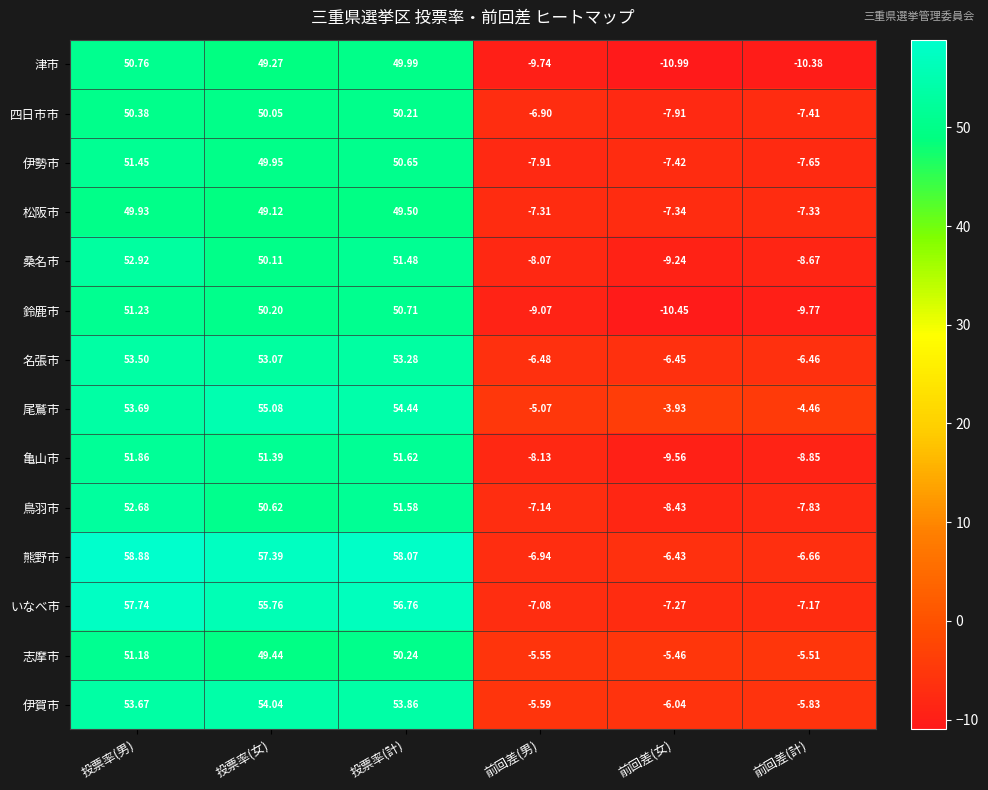

How many values in the いなべ市 series are below 55?

3